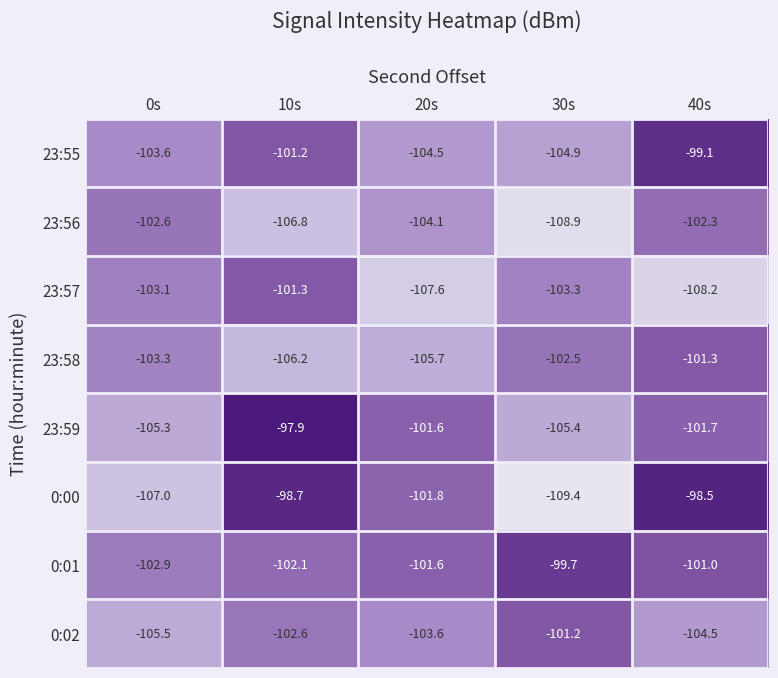

Which series has the widest spread of values?

0:00